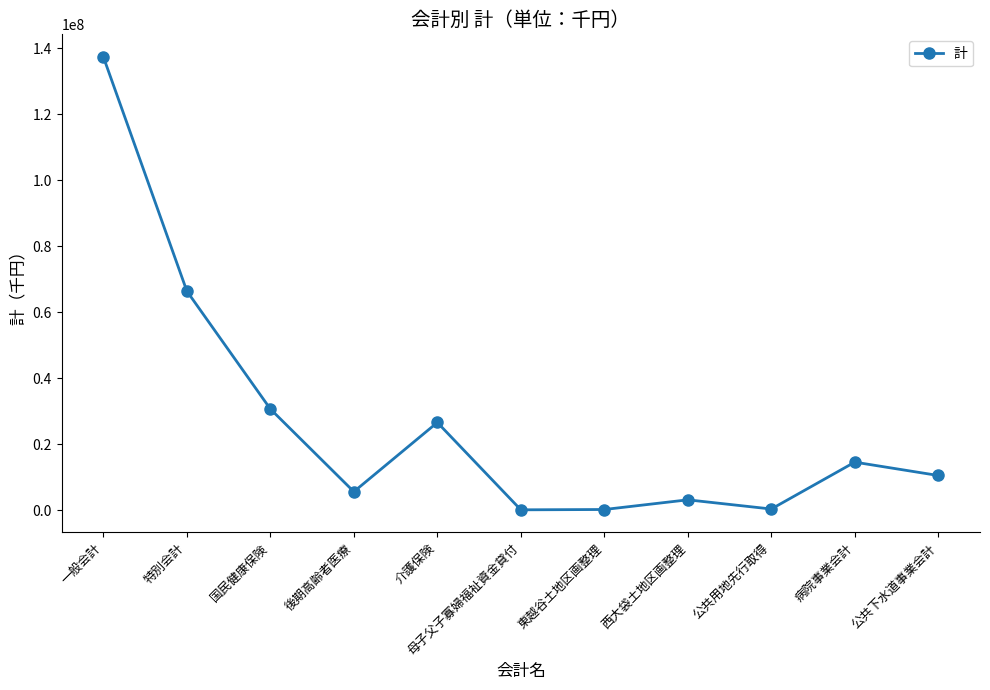

What value does the data have at 一般会計, to the nearest 100?

137339100